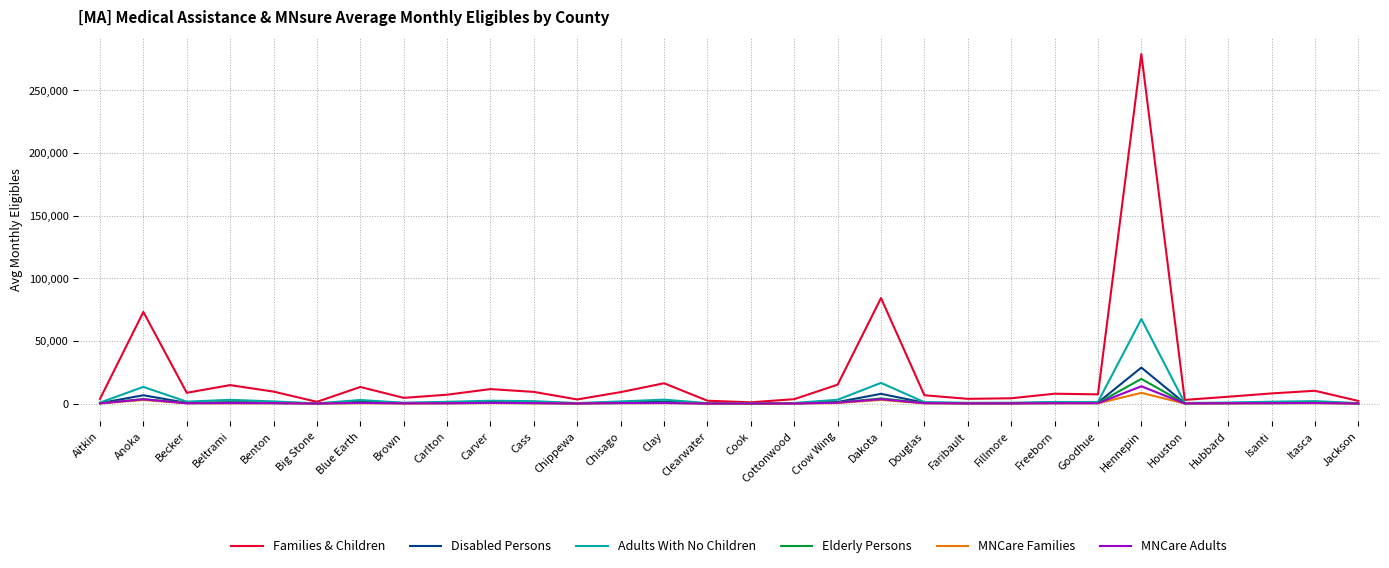

Is it true that Families & Children equals 16263 at Clay?

True